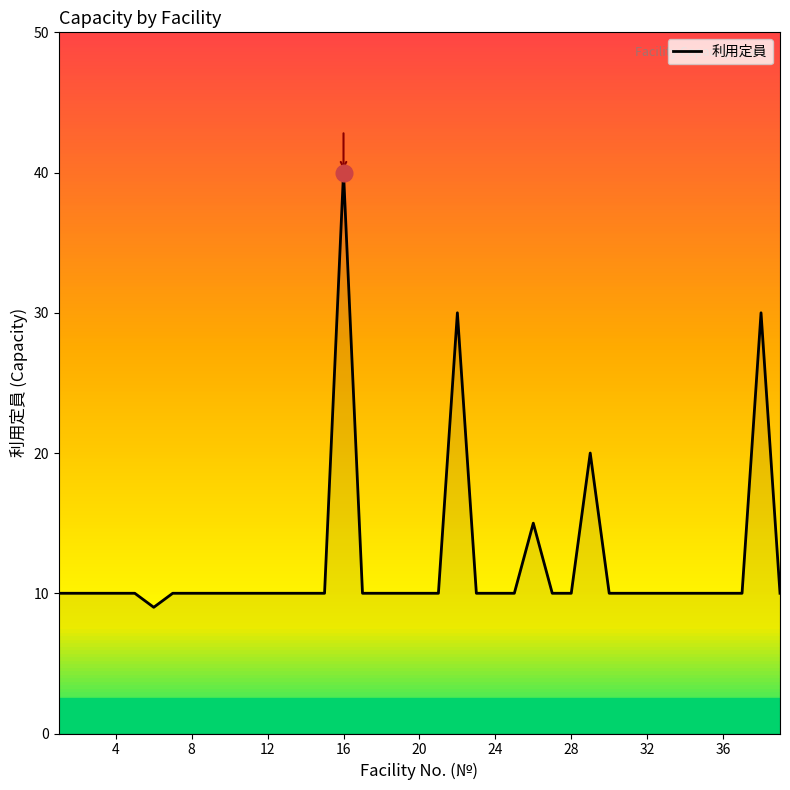

What is the difference between the maximum and minimum values?

31